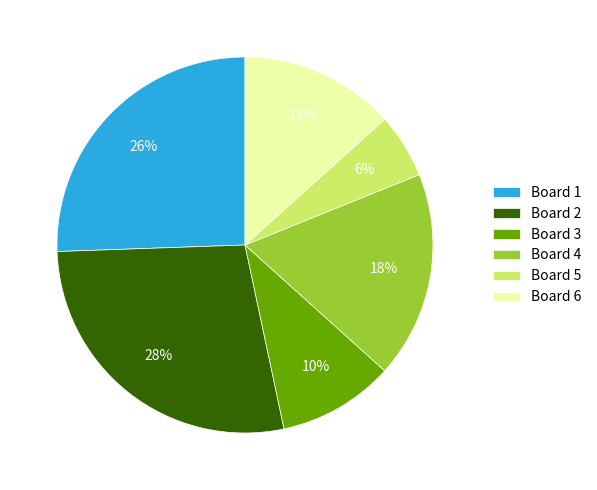

To the nearest percent, what is the combined percentage of Board 6 and Board 2?

41%